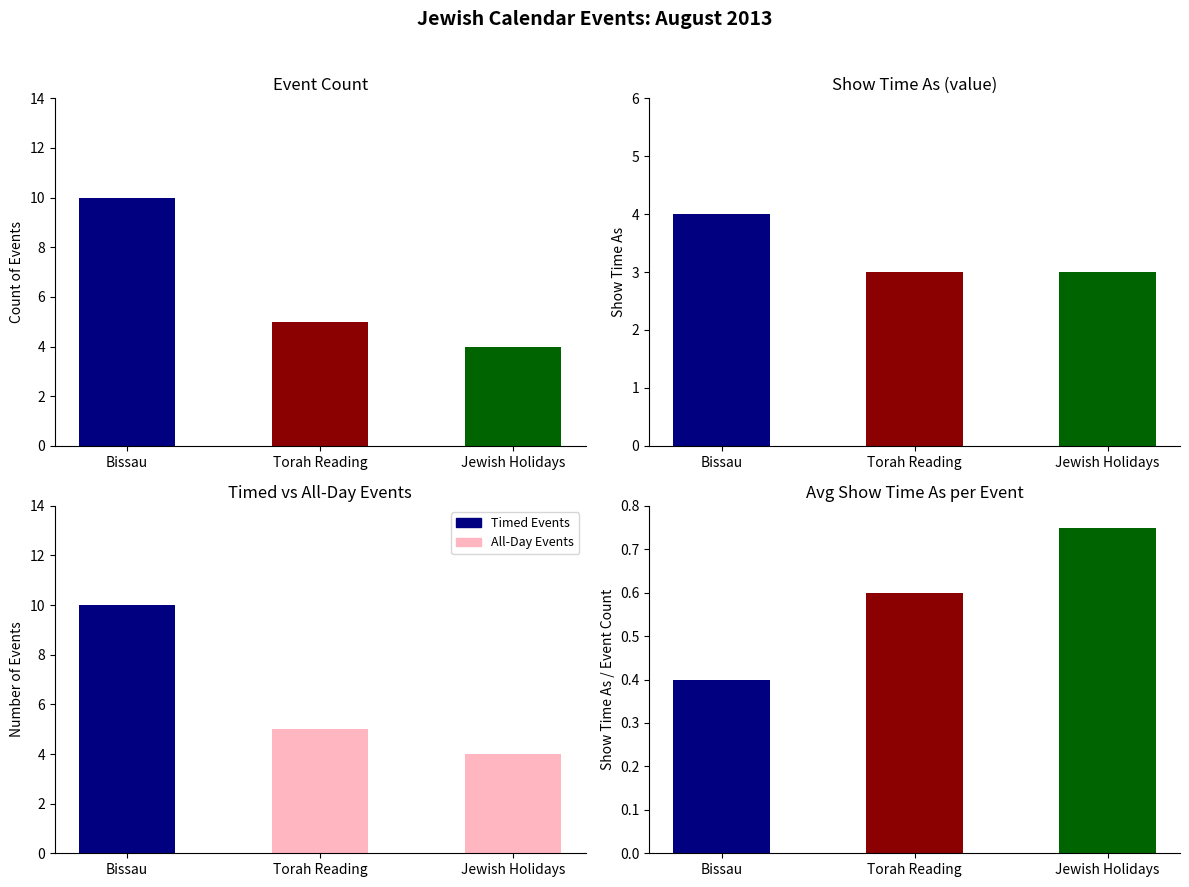

Which series has the largest total across all categories?

Timed Events